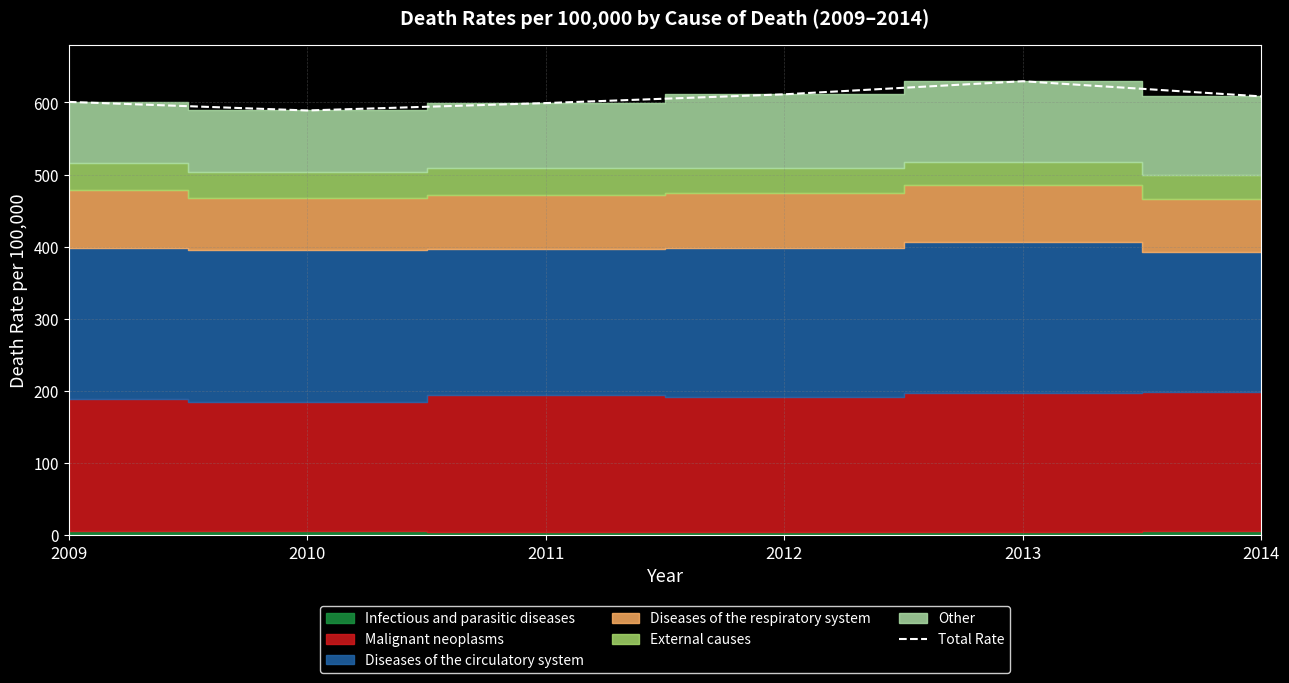

The chart shows a value of 214.7 at 2012. True or false?

False